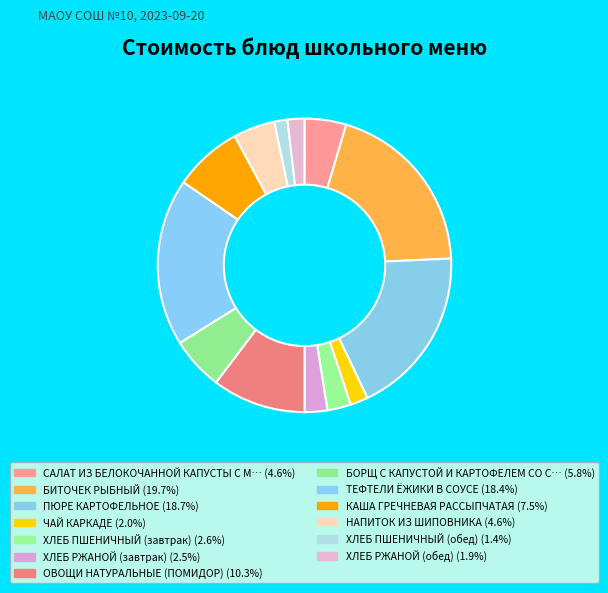

How many slices are in this pie chart?

13